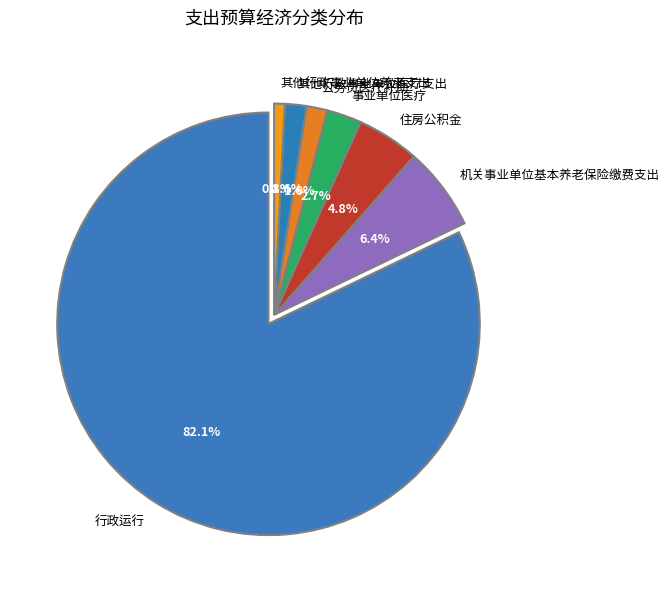

Rank the categories by value from highest to lowest.

行政运行, 机关事业单位基本养老保险缴费支出, 住房公积金, 事业单位医疗, 其他行政事业单位医疗支出, 公务员医疗补助, 其他行政事业单位养老支出